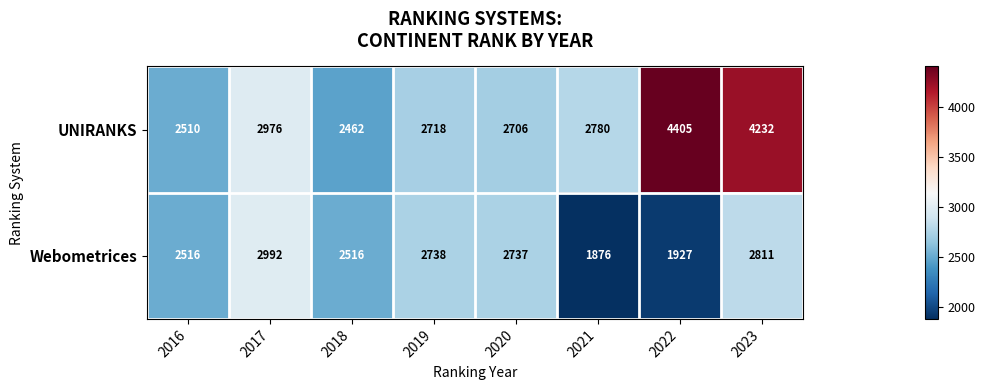

What value does the Webometrices series have at 2022?

1927